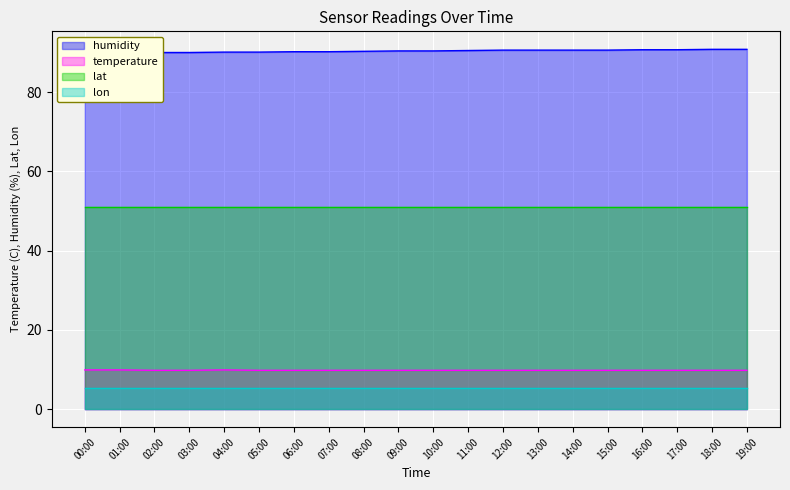

Which category has the lowest value in the temperature series?

02:00